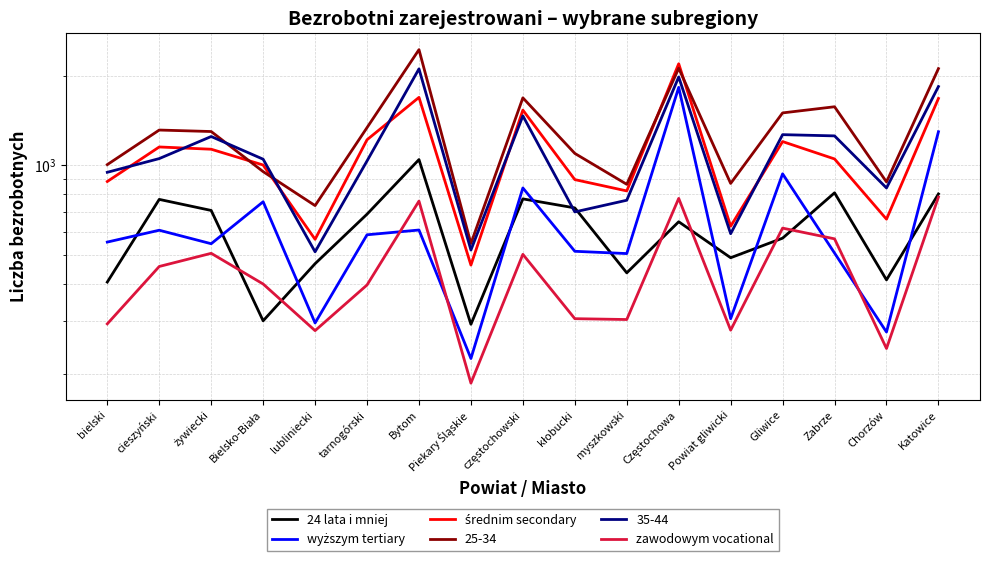

The value of wyższym tertiary at cieszyński is 1022. True or false?

False